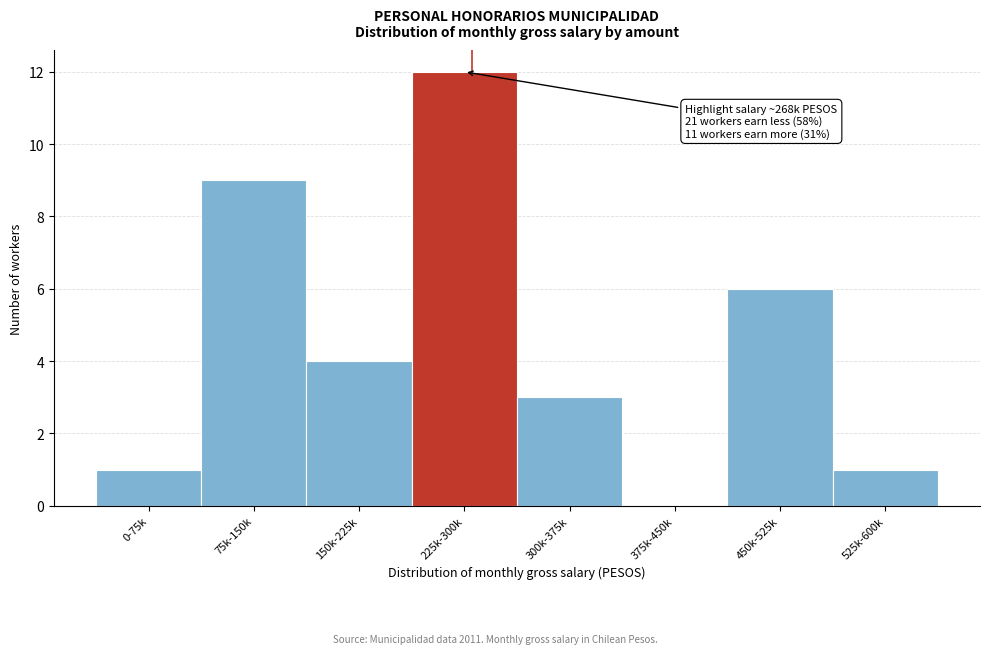

Reading right to left, extract all data points from this chart.

525k-600k=1	450k-525k=6	375k-450k=0	300k-375k=3	225k-300k=12	150k-225k=4	75k-150k=9	0-75k=1